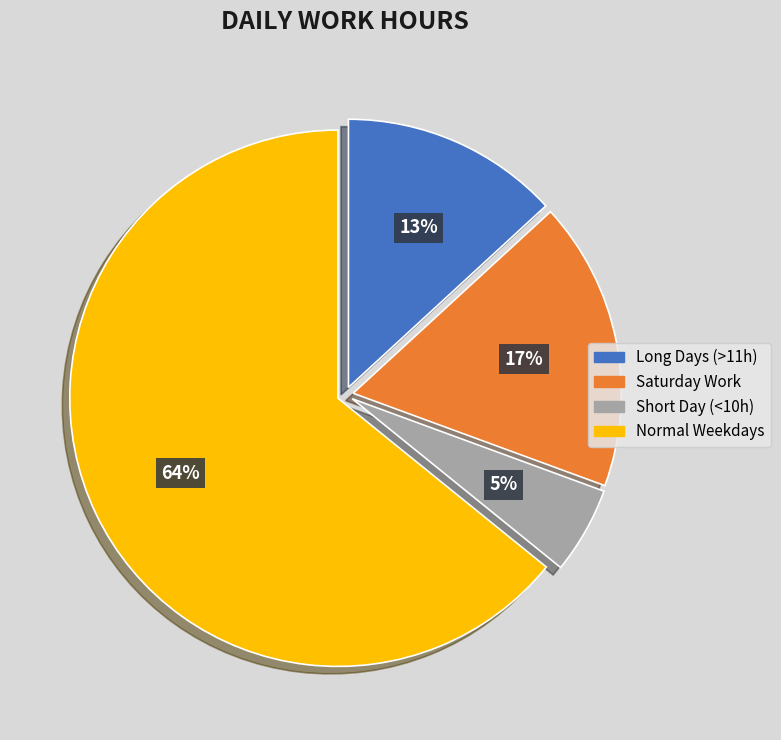

How many slices are in this pie chart?

4